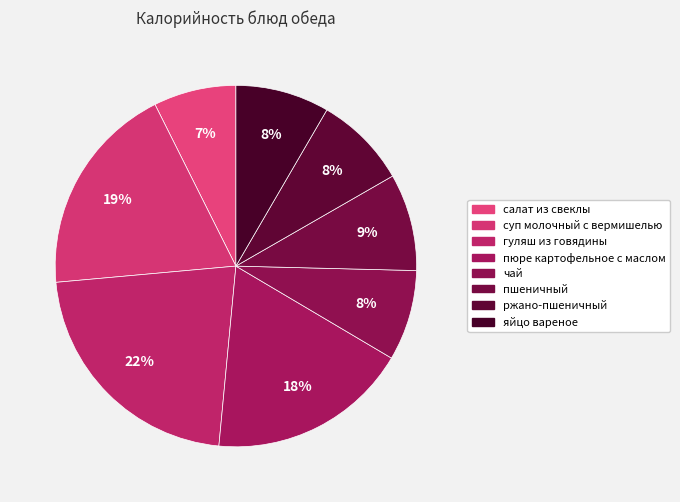

What is the total percentage of суп молочный с вермишелью and гуляш из говядины?

41.1%